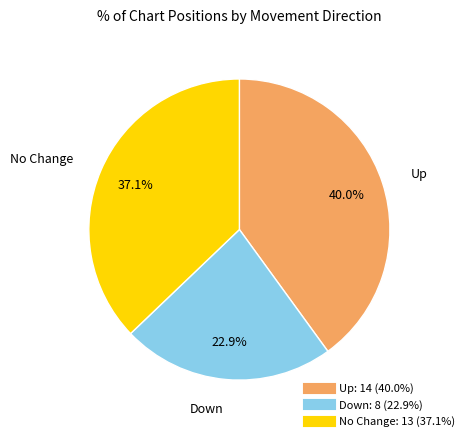

Is there any slice that represents more than half of the pie?

No